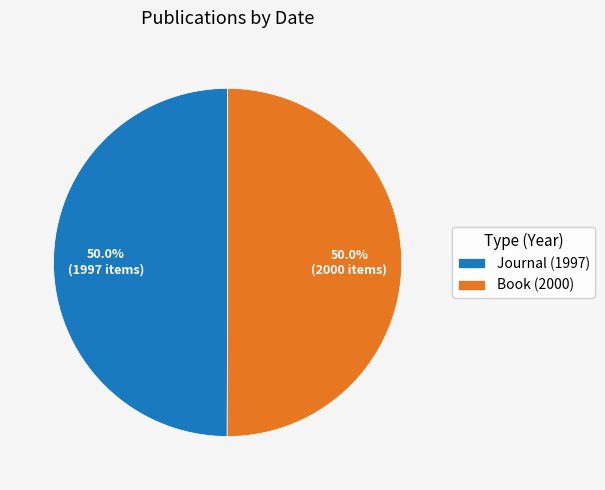

Is it true that Book (2000) is 62% of the pie?

False